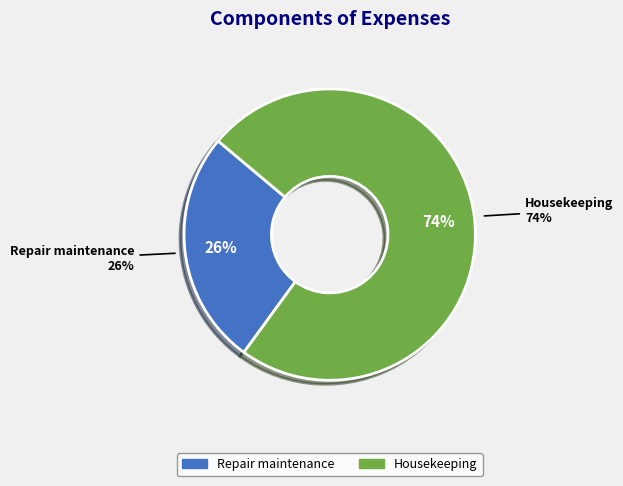

To the nearest percent, what is the difference between the Repair maintenance and Housekeeping slice percentages?

48%